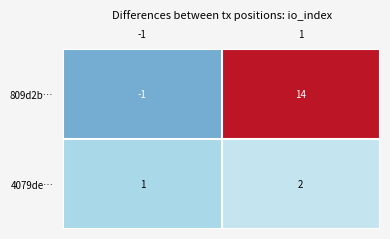

What is the sum of the 4079de… values at 1 and -1?

3